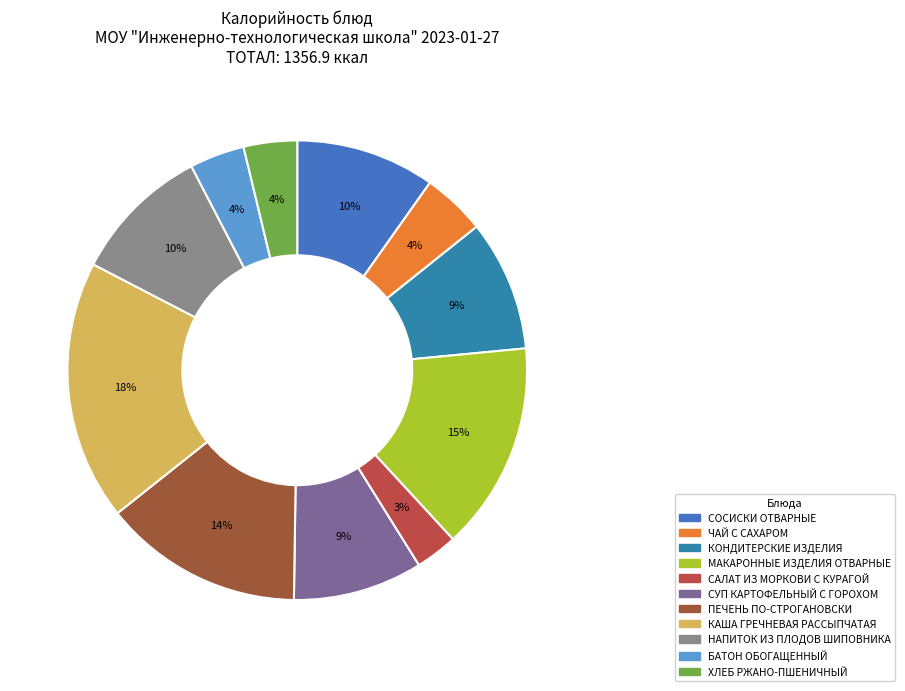

Between САЛАТ ИЗ МОРКОВИ С КУРАГОЙ and СУП КАРТОФЕЛЬНЫЙ С ГОРОХОМ, which is larger?

СУП КАРТОФЕЛЬНЫЙ С ГОРОХОМ